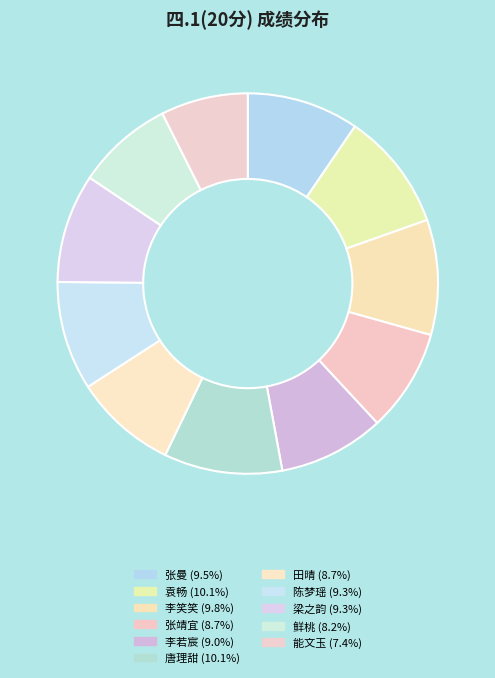

How many slices are in this pie chart?

11